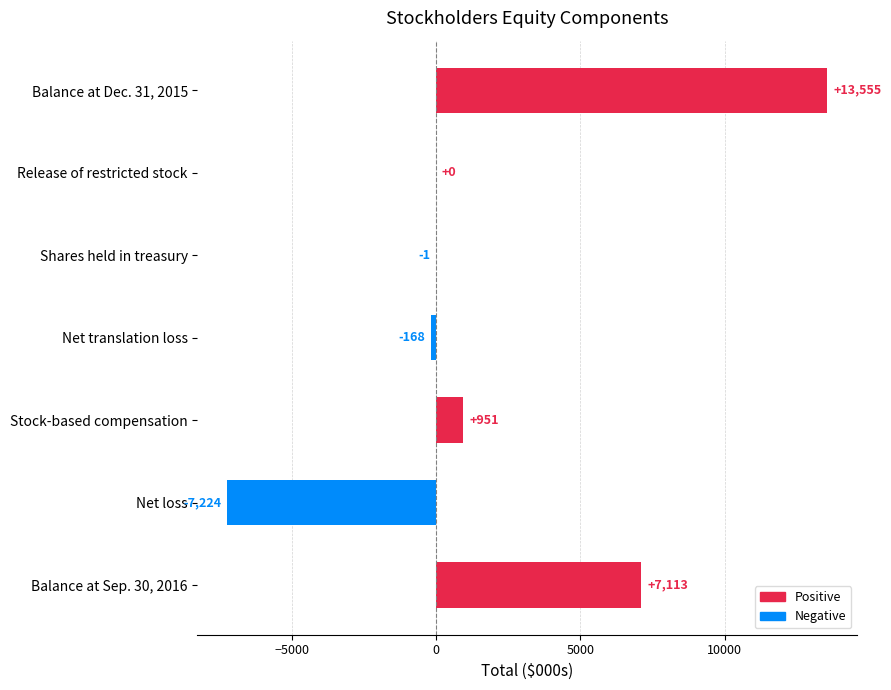

Which has a higher value, Balance at Sep. 30, 2016 or Net loss?

Balance at Sep. 30, 2016